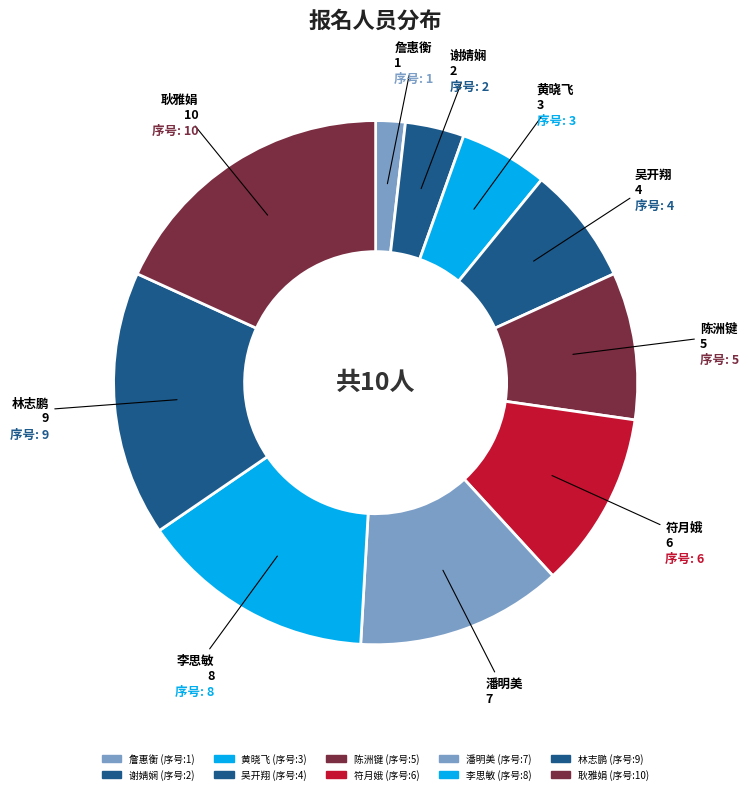

Which slice is the largest?

耿雅娟